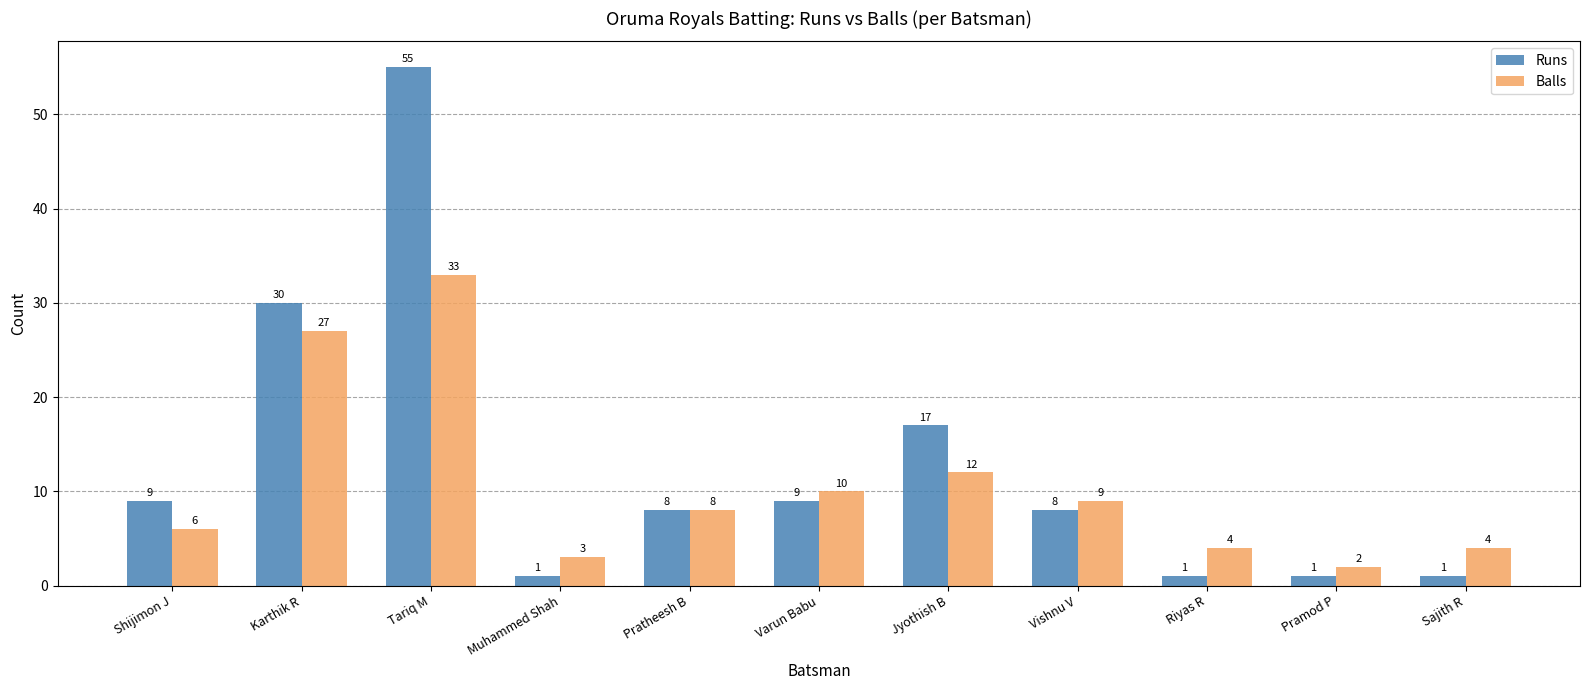

True or false: Runs has a value of 49 at Karthik R.

False